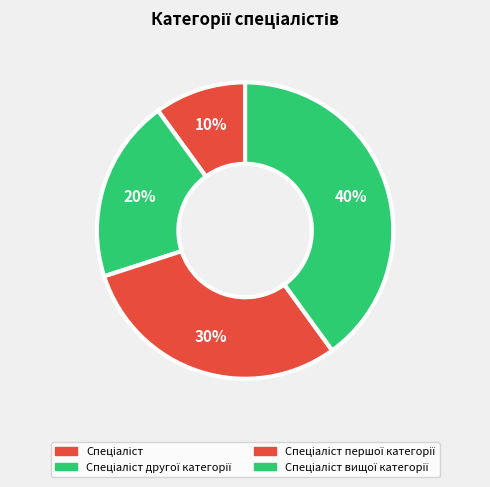

How many slices are in this pie chart?

4